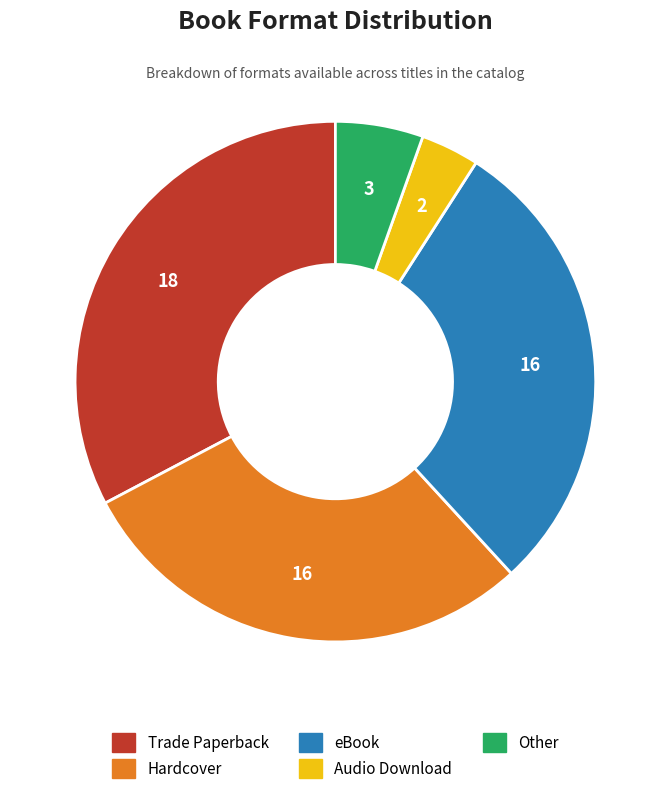

What is the ratio of the value at eBook to the value at Hardcover?

1.0